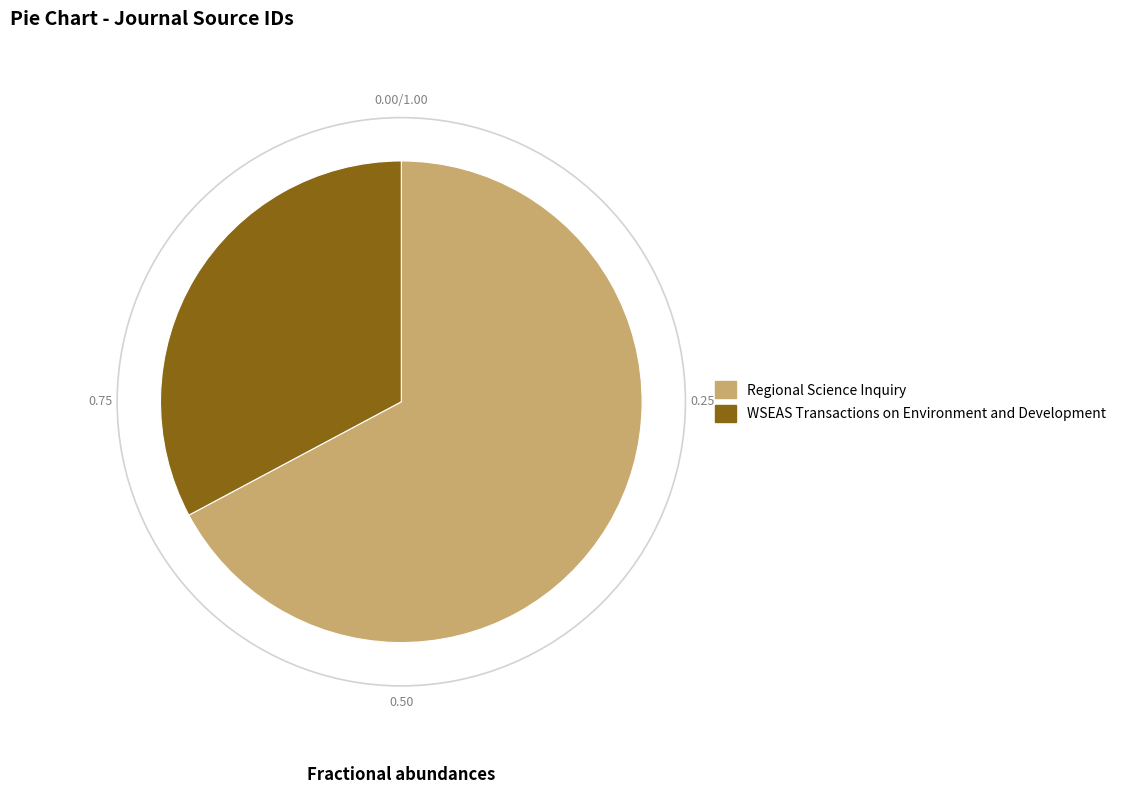

Which has a higher value, WSEAS Transactions on Environment and Development or Regional Science Inquiry?

Regional Science Inquiry